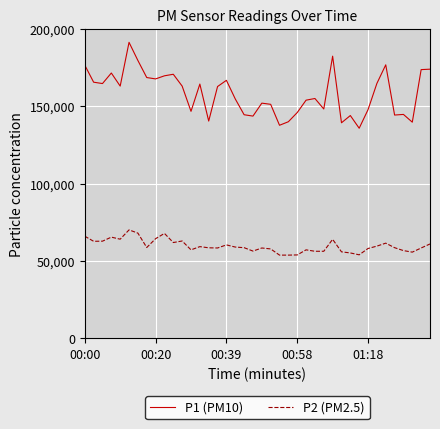

Count the number of categories in the chart.

40